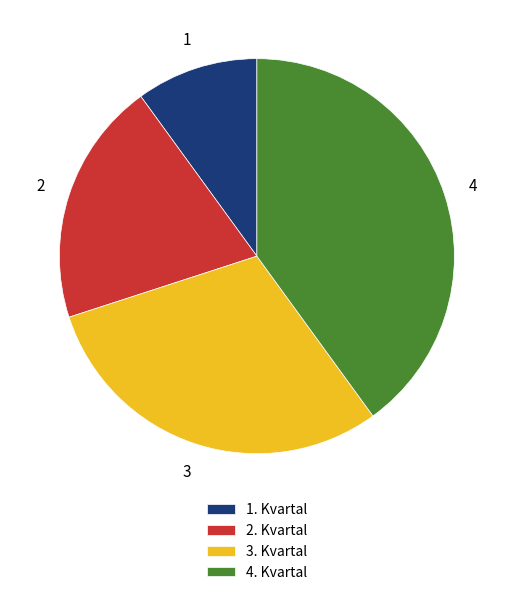

Do 1. Kvartal and 2. Kvartal together represent more than half of the pie?

No